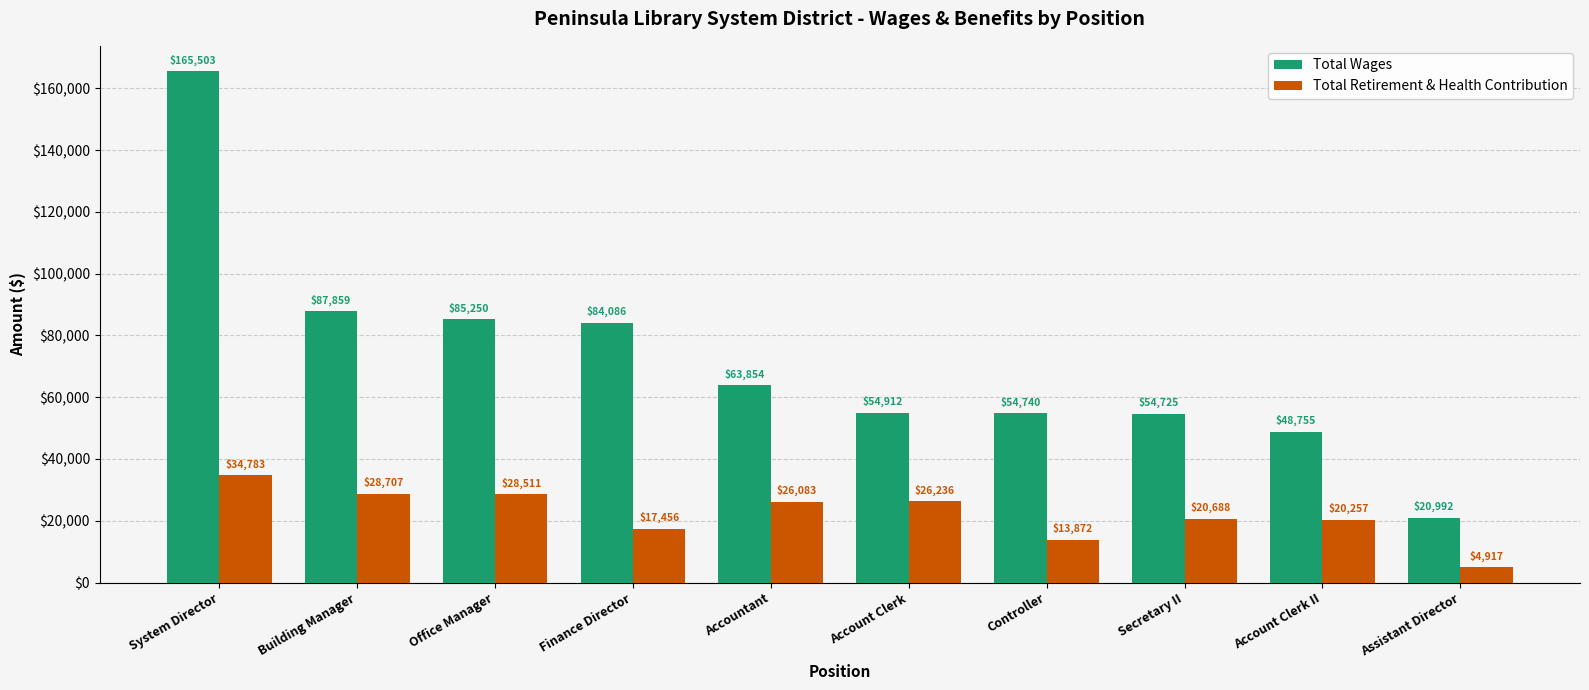

The value of Total Wages at Account Clerk II is 73721. True or false?

False